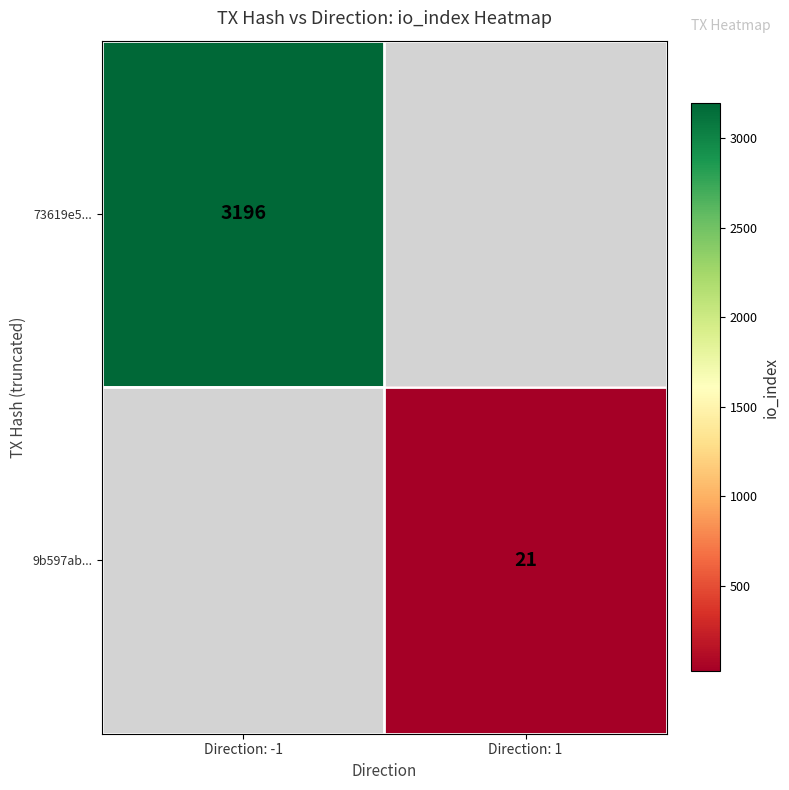

Is it true that 73619e5... equals 3196 at Direction: -1?

True